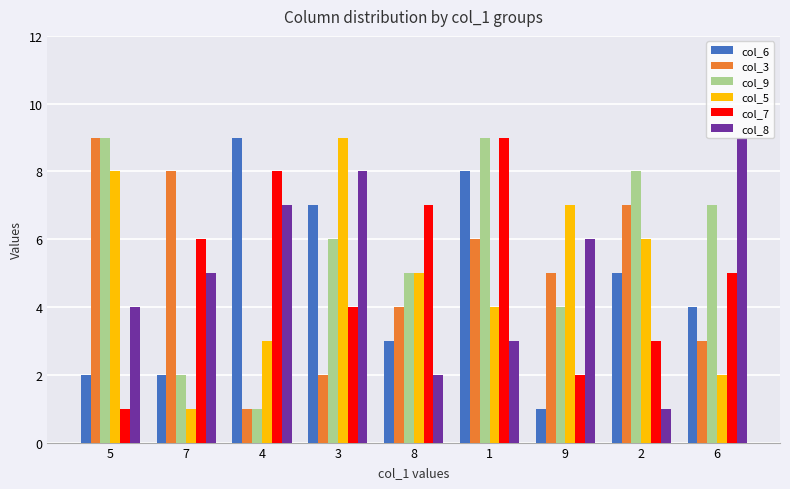

Count the number of categories in the chart.

9